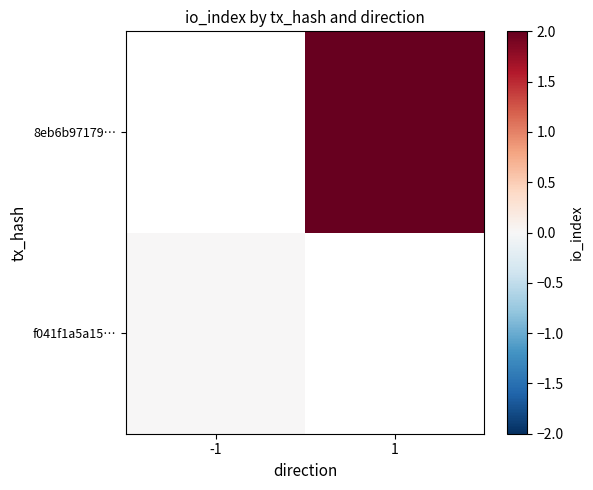

What is the maximum value shown in the chart?

2.0